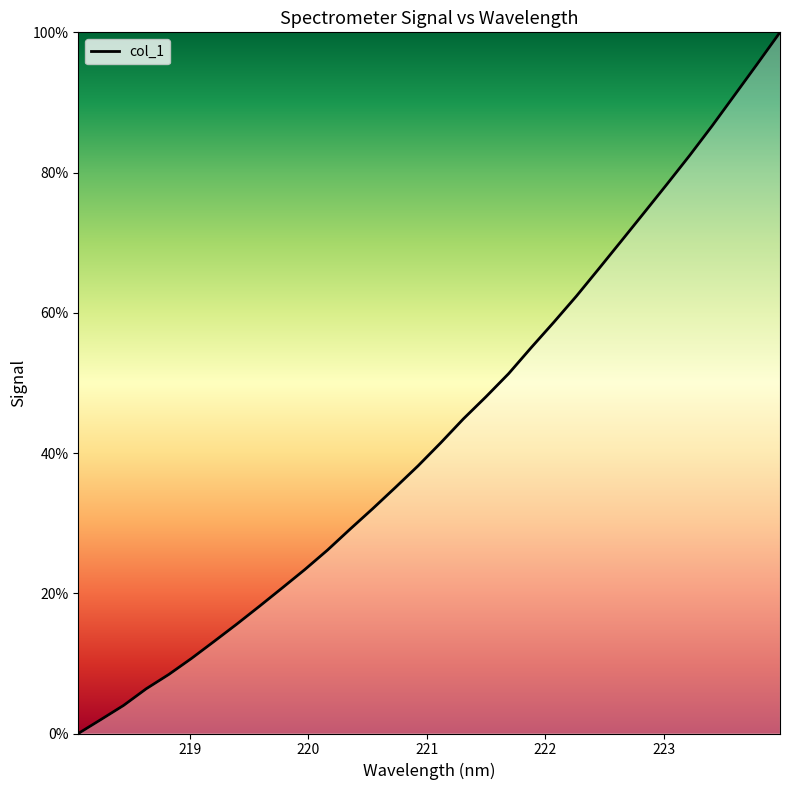

True or false: the data has more than 0 interior local peaks.

False